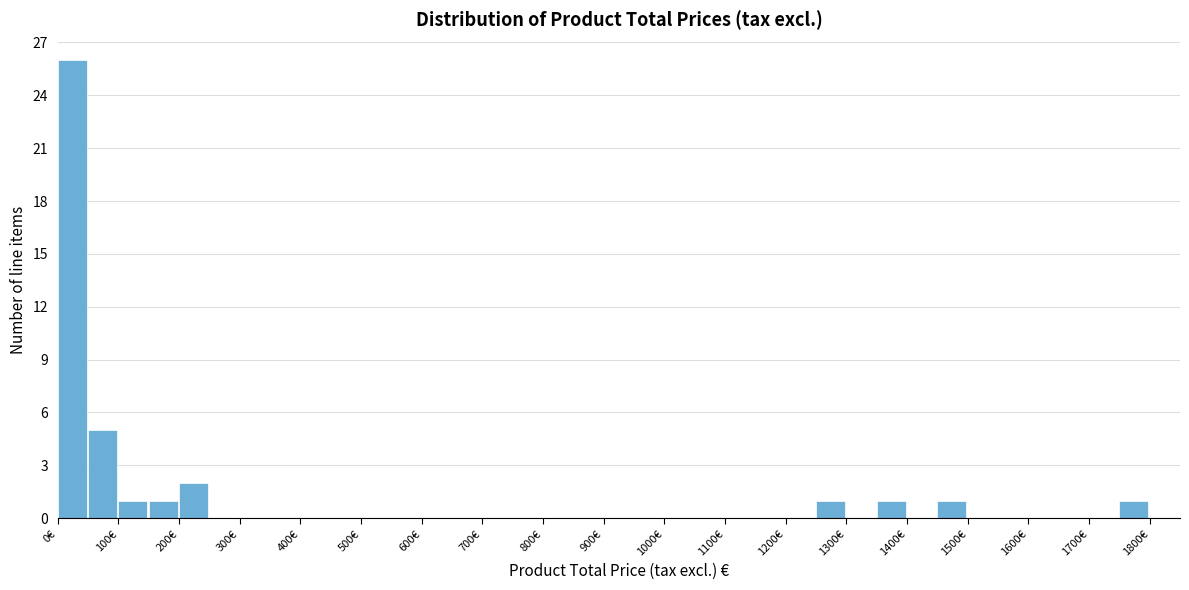

Reading left to right, transcribe this chart: for each bar, give the range it covers on the x-axis and its height. The values are not printed on the chart, so give them approximately, as read against the axis.

0 to 50: 26
50 to 100: 5
100 to 150: 1
150 to 200: 1
200 to 250: 2
250 to 300: 0
300 to 350: 0
350 to 400: 0
400 to 450: 0
450 to 500: 0
500 to 550: 0
550 to 600: 0
600 to 650: 0
650 to 700: 0
700 to 750: 0
750 to 800: 0
800 to 850: 0
850 to 900: 0
900 to 950: 0
950 to 1000: 0
1000 to 1050: 0
1050 to 1100: 0
1100 to 1150: 0
1150 to 1200: 0
1200 to 1250: 0
1250 to 1300: 1
1300 to 1350: 0
1350 to 1400: 1
1400 to 1450: 0
1450 to 1500: 1
1500 to 1550: 0
1550 to 1600: 0
1600 to 1650: 0
1650 to 1700: 0
1700 to 1750: 0
1750 to 1800: 1
1800 to 1850: 0